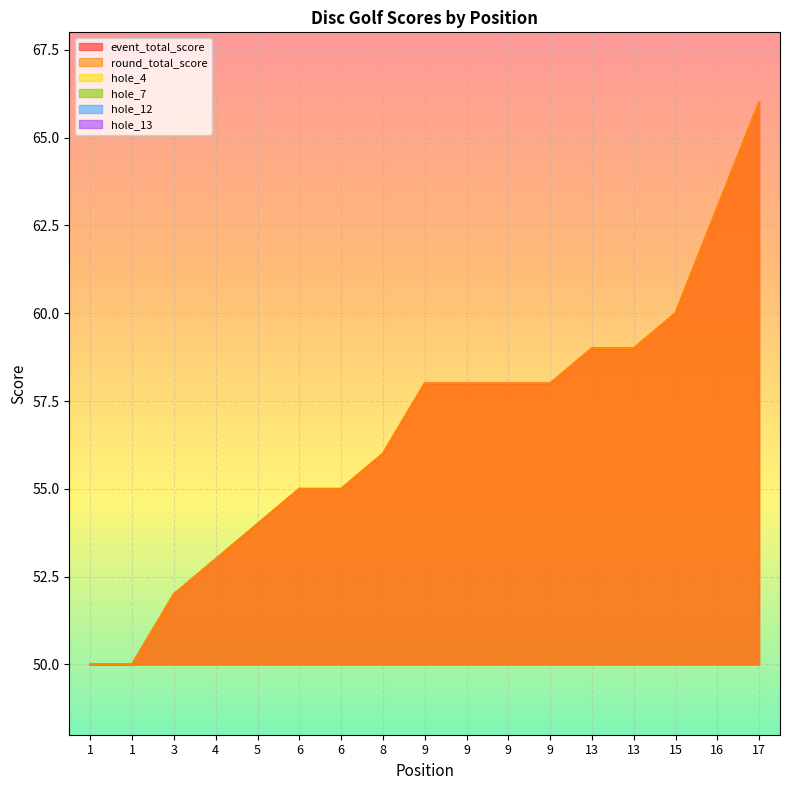

Reading right to left, list all the values displayed in this chart.

event_total_score: 17=66	16=63	15=60	13=59	13=59	9=58	9=58	9=58	9=58	8=56	6=55	6=55	5=54	4=53	3=52	1=50	1=50
round_total_score: 17=66	16=63	15=60	13=59	13=59	9=58	9=58	9=58	9=58	8=56	6=55	6=55	5=54	4=53	3=52	1=50	1=50
hole_4: 17=4	16=4	15=4	13=3	13=5	9=4	9=4	9=4	9=3	8=3	6=4	6=3	5=3	4=3	3=3	1=2	1=4
hole_7: 17=5	16=4	15=6	13=4	13=3	9=4	9=3	9=3	9=4	8=5	6=3	6=3	5=3	4=4	3=3	1=5	1=3
hole_12: 17=4	16=4	15=2	13=3	13=2	9=3	9=3	9=4	9=3	8=3	6=3	6=3	5=4	4=4	3=3	1=3	1=3
hole_13: 17=3	16=3	15=5	13=3	13=2	9=3	9=4	9=3	9=3	8=3	6=3	6=3	5=3	4=2	3=4	1=2	1=3